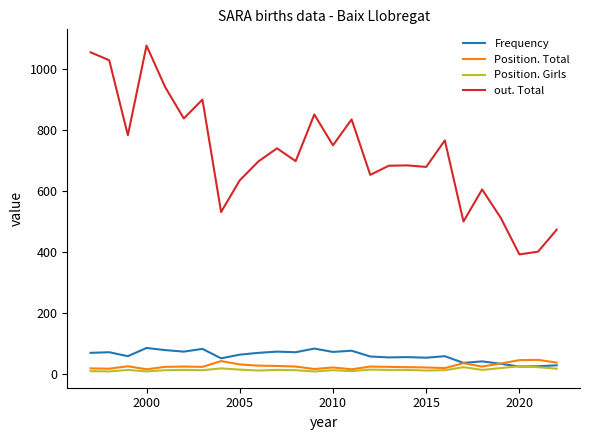

Does the chart display data point markers on the line(s)?

No